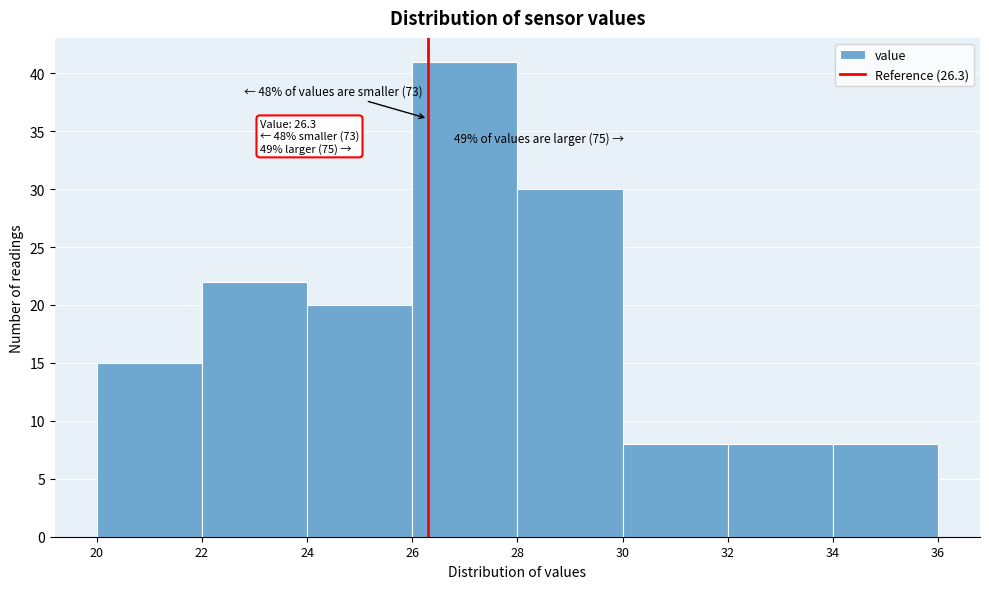

Over which range of the x-axis is the bar tallest?

26 to 28